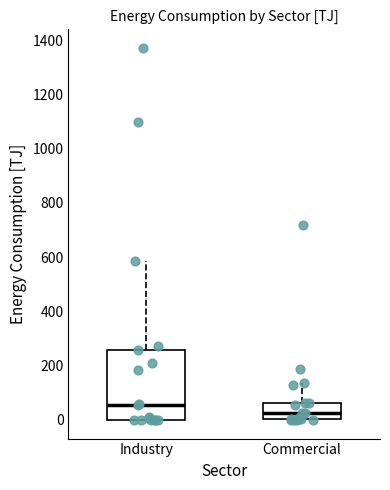

Reading left to right, read every box against the y-axis: the position of its median line, the range the box covers, and the ends of its whiskers. The values are not printed on the chart, so give them approximately, as read against the axis.

Industry: median 60, box 0 to 260, whiskers 0 to 580
Commercial: median 20, box 0 to 60, whiskers 0 to 140